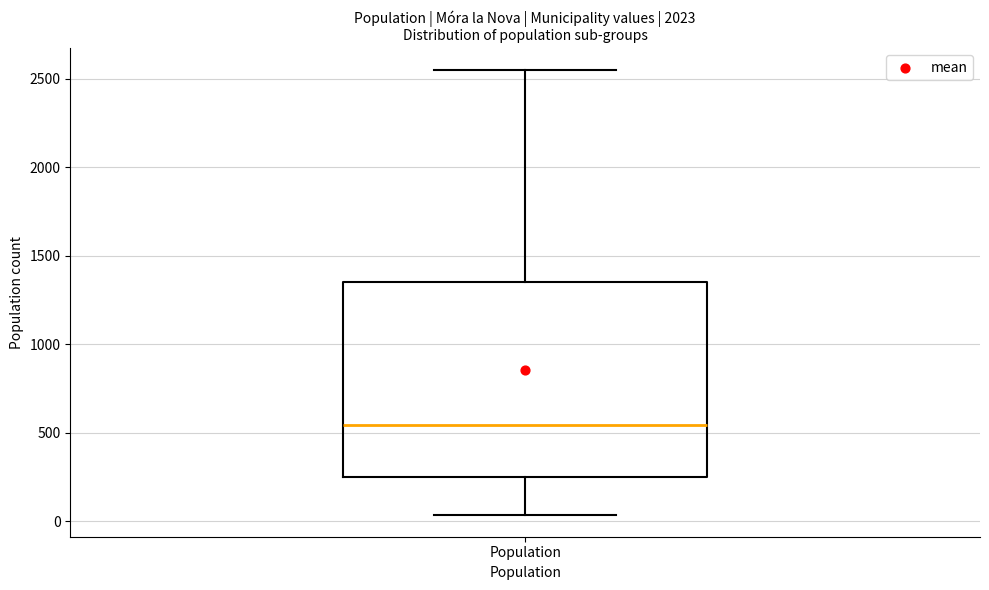

Where is the lower edge of the box for Population on the y-axis? The values are not printed on the chart, so give them approximately, as read against the axis.

250